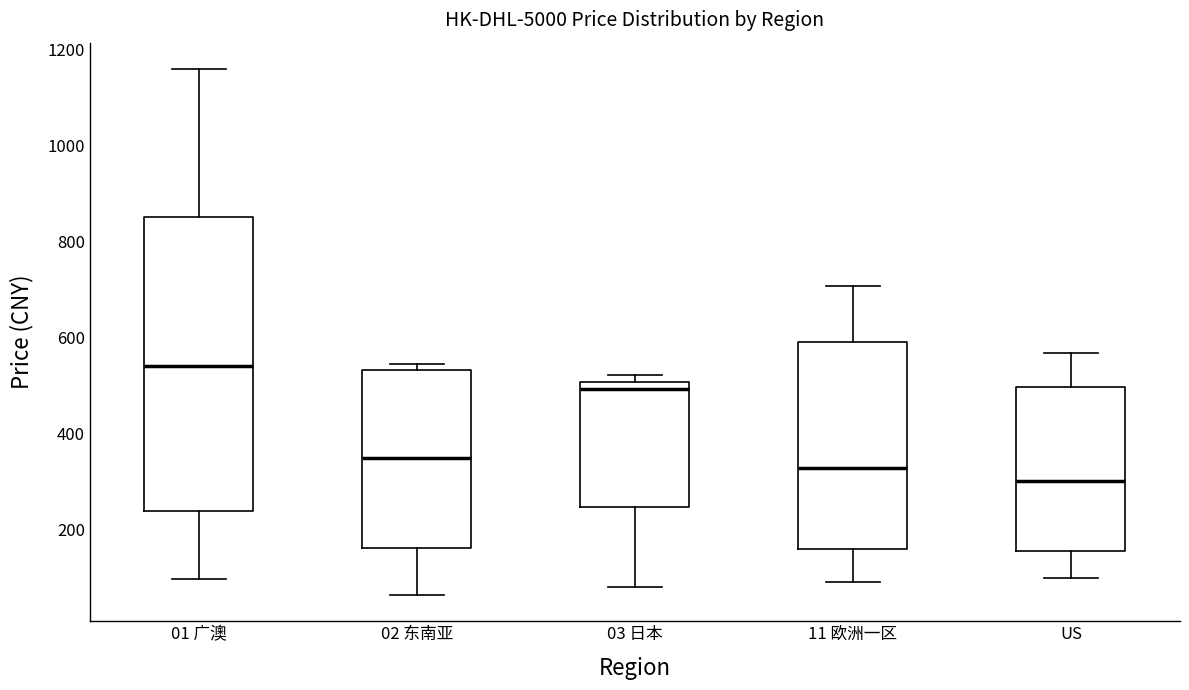

Reading left to right, transcribe this box plot: for each box, give where its median line is, the range the box spans, and where its two whiskers end, as read against the y-axis. The values are not printed on the chart, so give them approximately, as read against the axis.

01 广澳: median 540, box 240 to 860, whiskers 100 to 1160
02 东南亚: median 340, box 160 to 540, whiskers 60 to 540 (just above the box's upper edge)
03 日本: median 500 (just below the box's upper edge), box 240 to 500, whiskers 80 to 520
11 欧洲一区: median 320, box 160 to 600, whiskers 100 to 700
US: median 300, box 160 to 500, whiskers 100 to 560